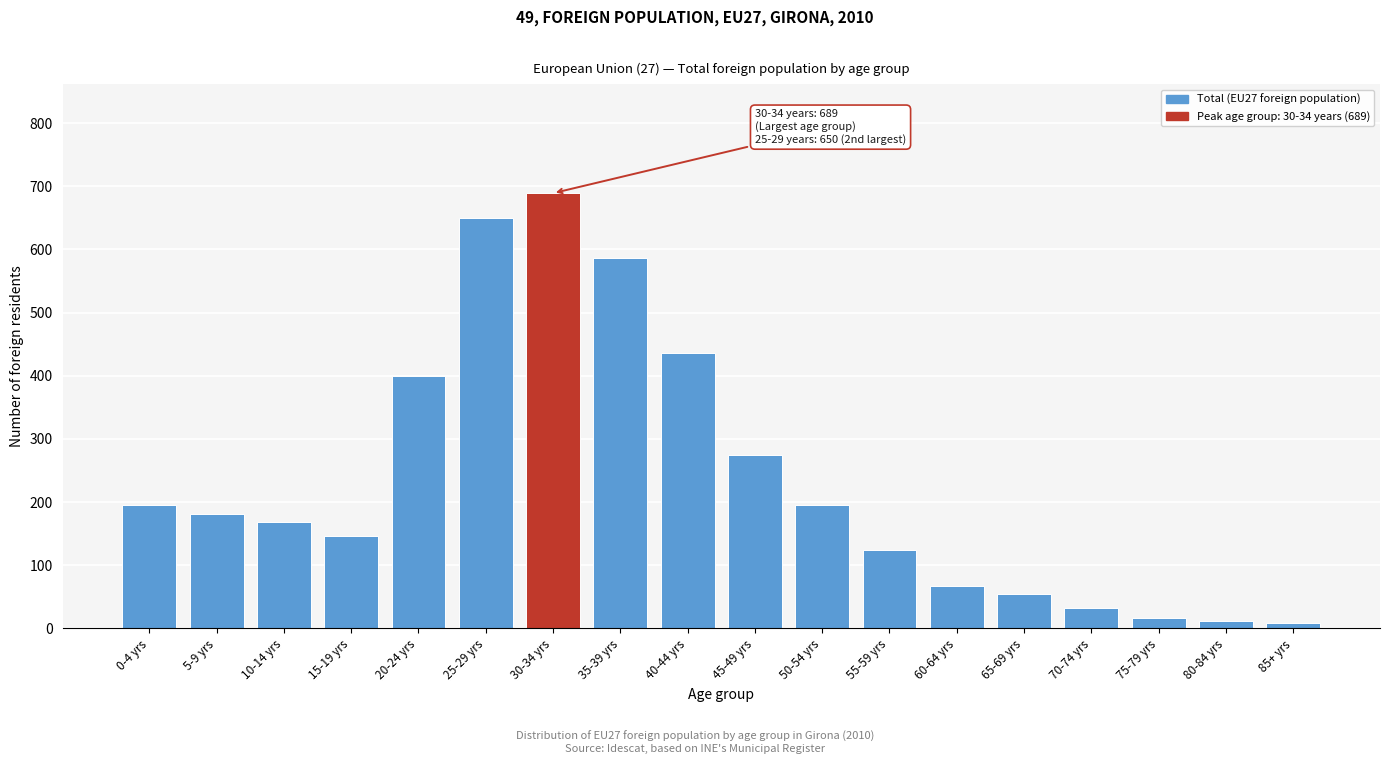

Reading left to right, list all the values displayed in this chart.

196	181	168	146	400	650	689	586	436	275	196	125	67	55	32	16	12	8